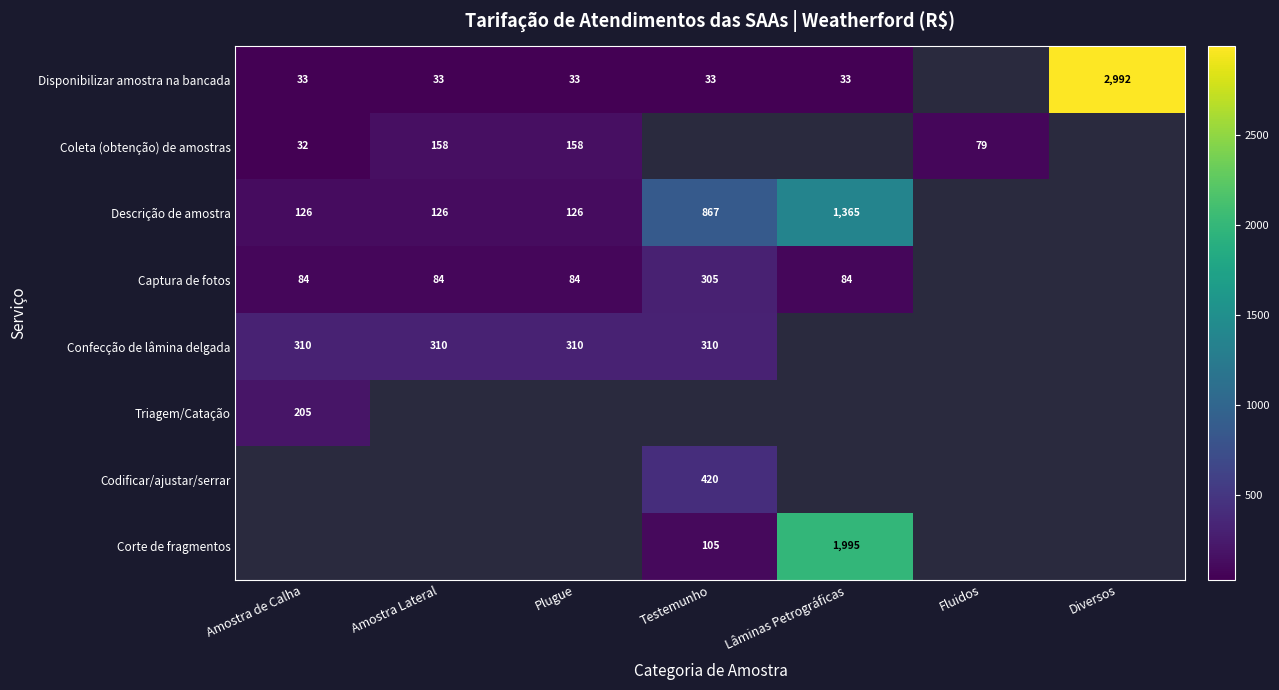

Is it true that Disponibilizar amostra na bancada equals 2992 at Diversos?

True